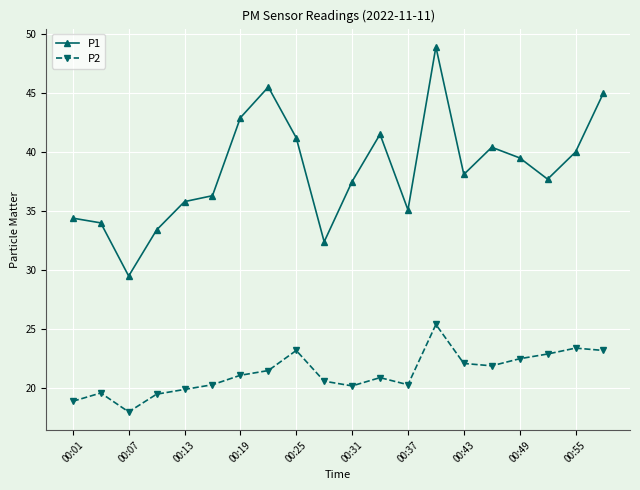

What is the lowest value of the P2 series?

18.0